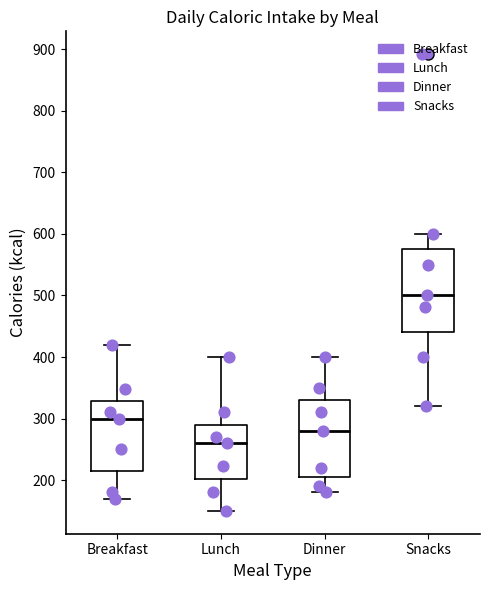

Reading left to right, transcribe this box plot: for each box, give where its median line is, the range the box spans, and where its two whiskers end, as read against the y-axis. The values are not printed on the chart, so give them approximately, as read against the axis.

Breakfast: median 300, box 220 to 330, whiskers 170 to 420
Lunch: median 260, box 200 to 290, whiskers 150 to 400
Dinner: median 280, box 210 to 330, whiskers 180 to 400
Snacks: median 500, box 440 to 580, whiskers 320 to 600